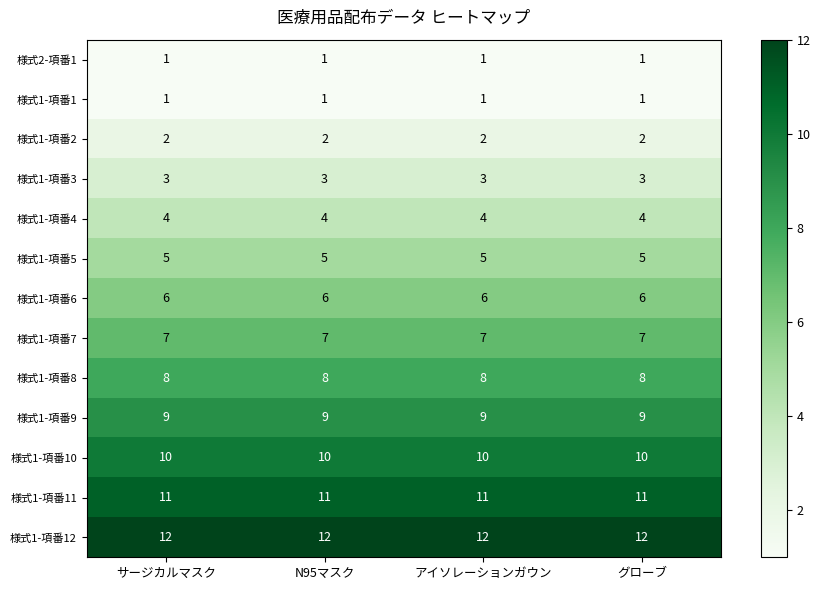

What is the minimum value shown in the chart?

1